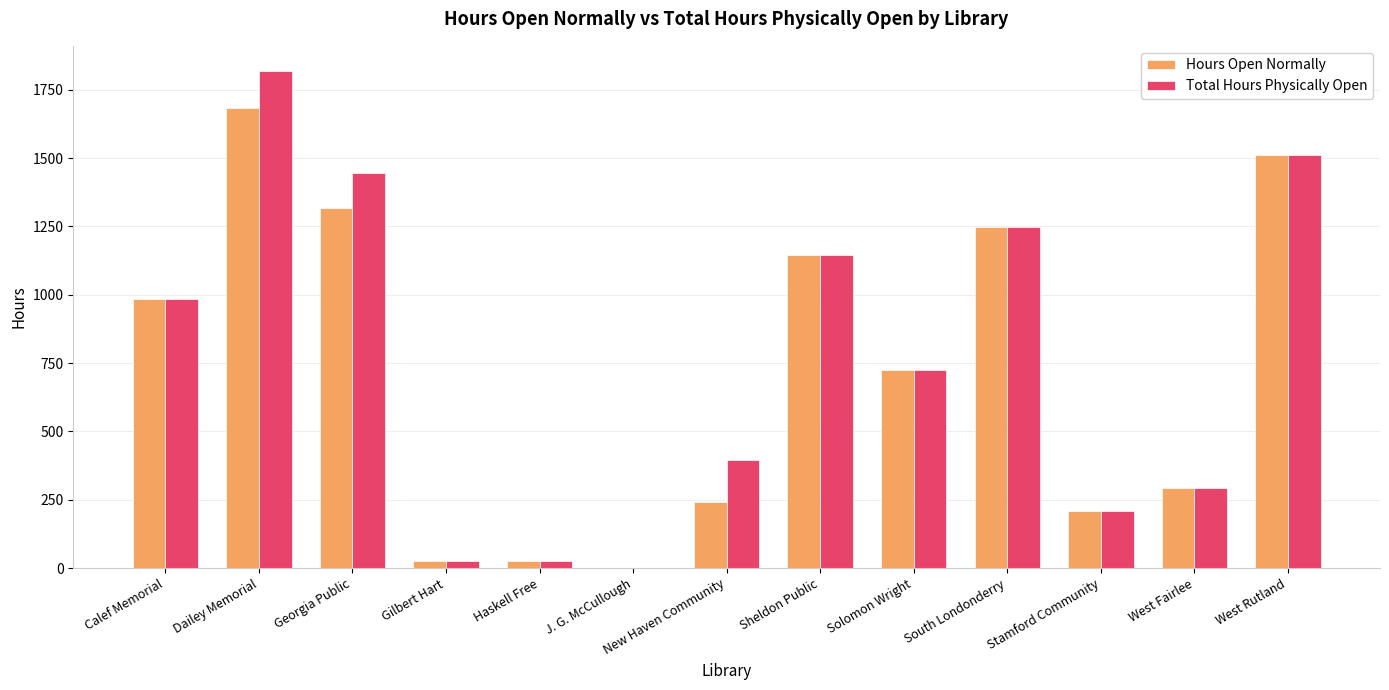

Is it true that Hours Open Normally equals 2198 at South Londonderry?

False